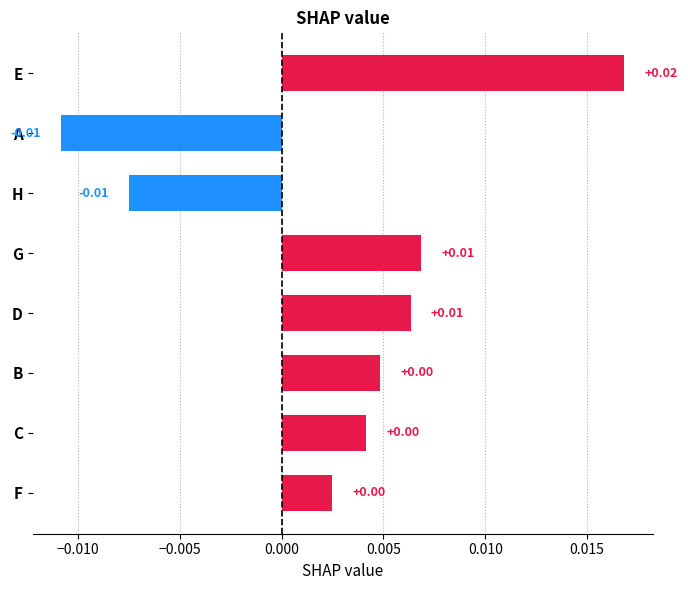

Which label corresponds to the largest value in the chart?

E